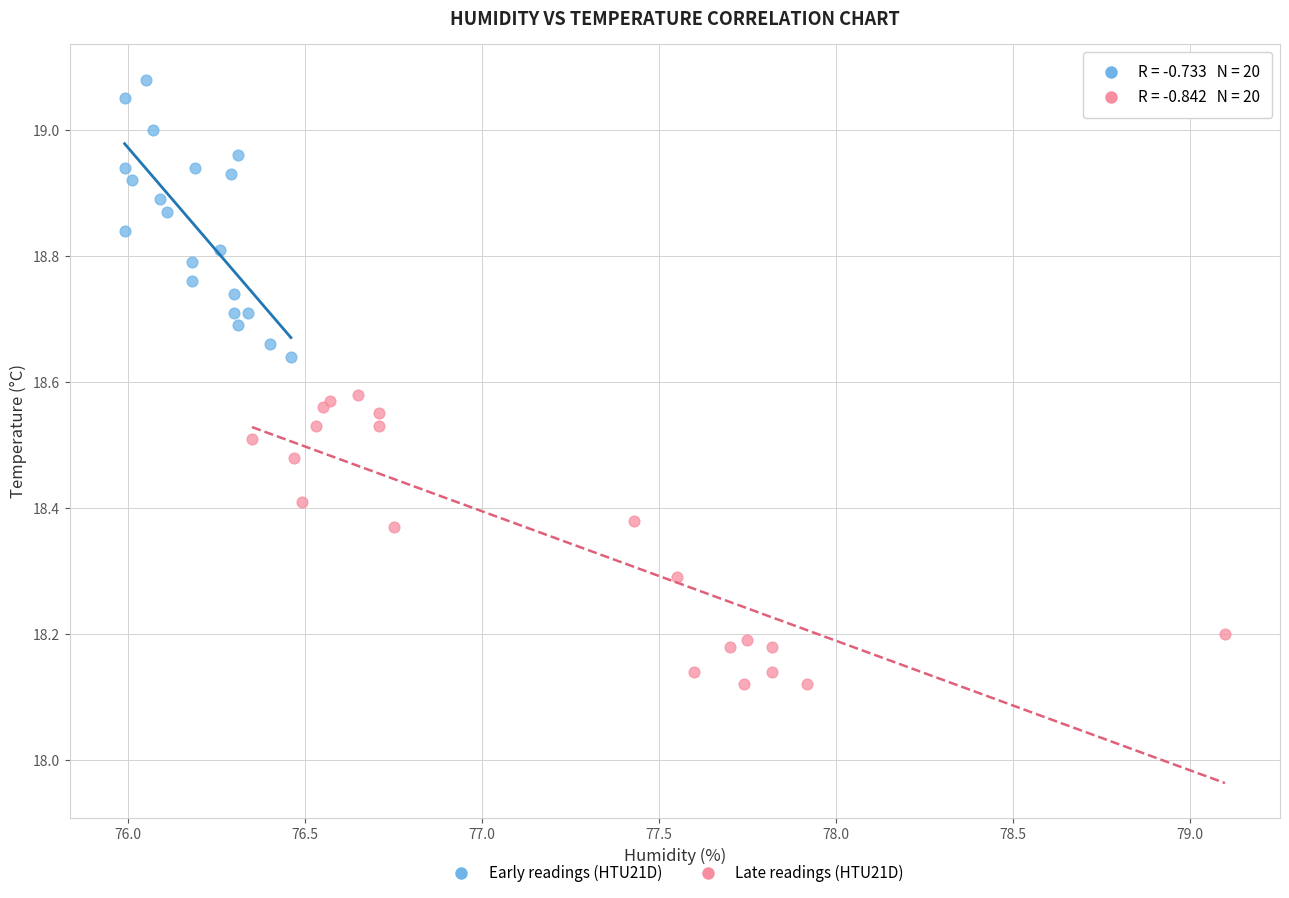

What are all the series names shown in the legend?

Early readings (HTU21D), Late readings (HTU21D)